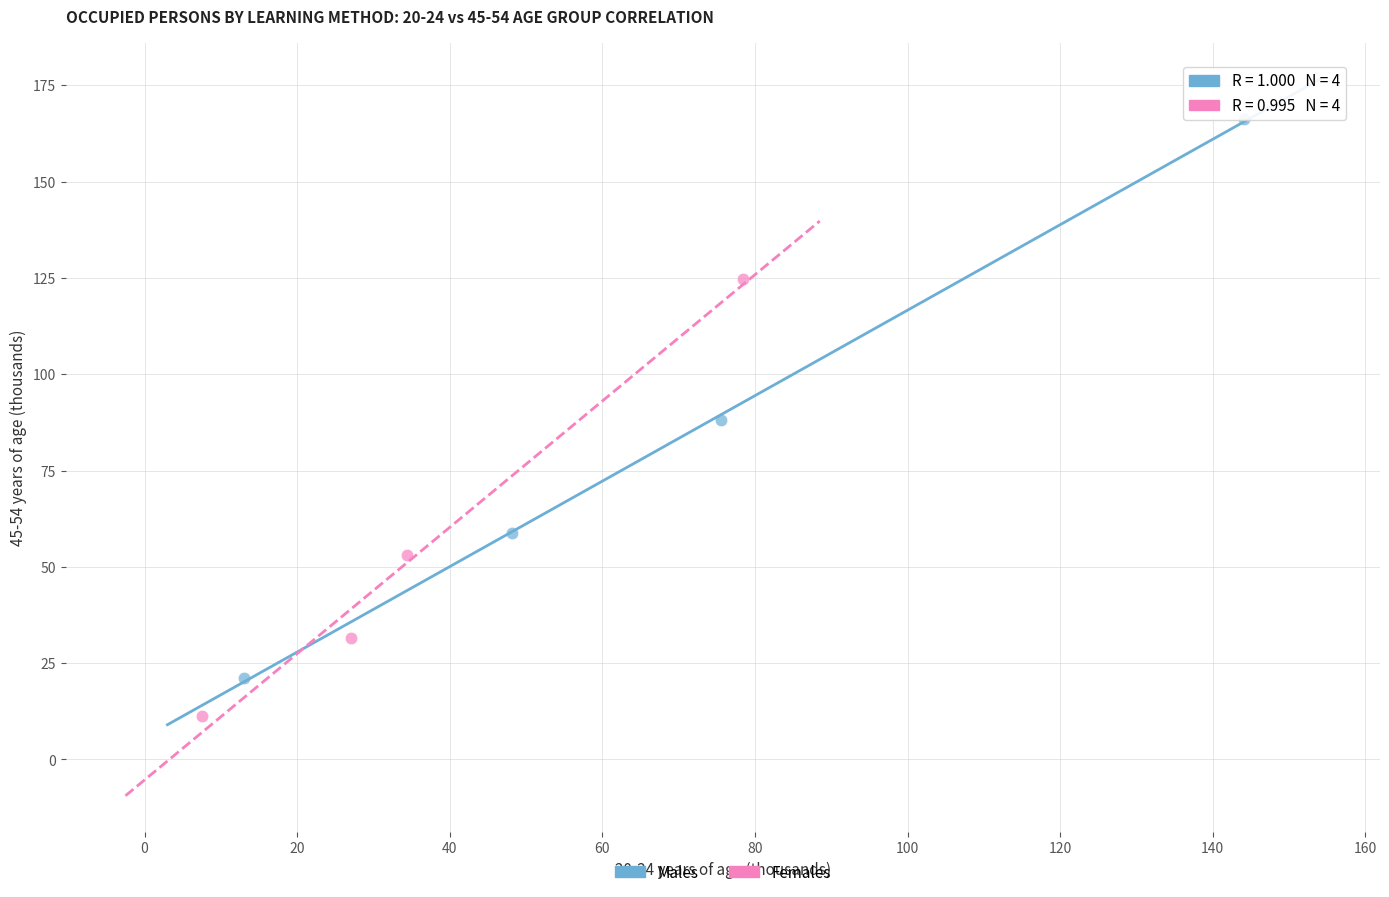

Which series has the largest Y range (max minus min)?

Males